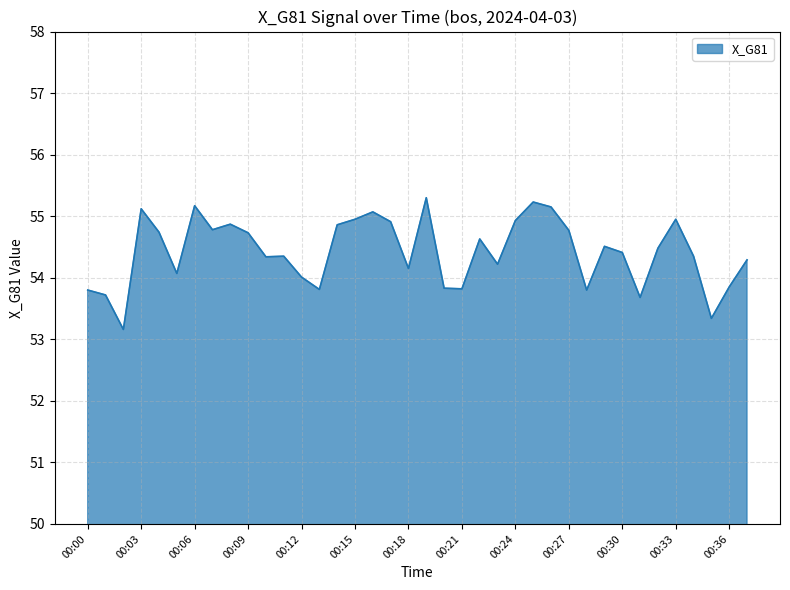

What is the difference between the maximum and minimum values?

2.1